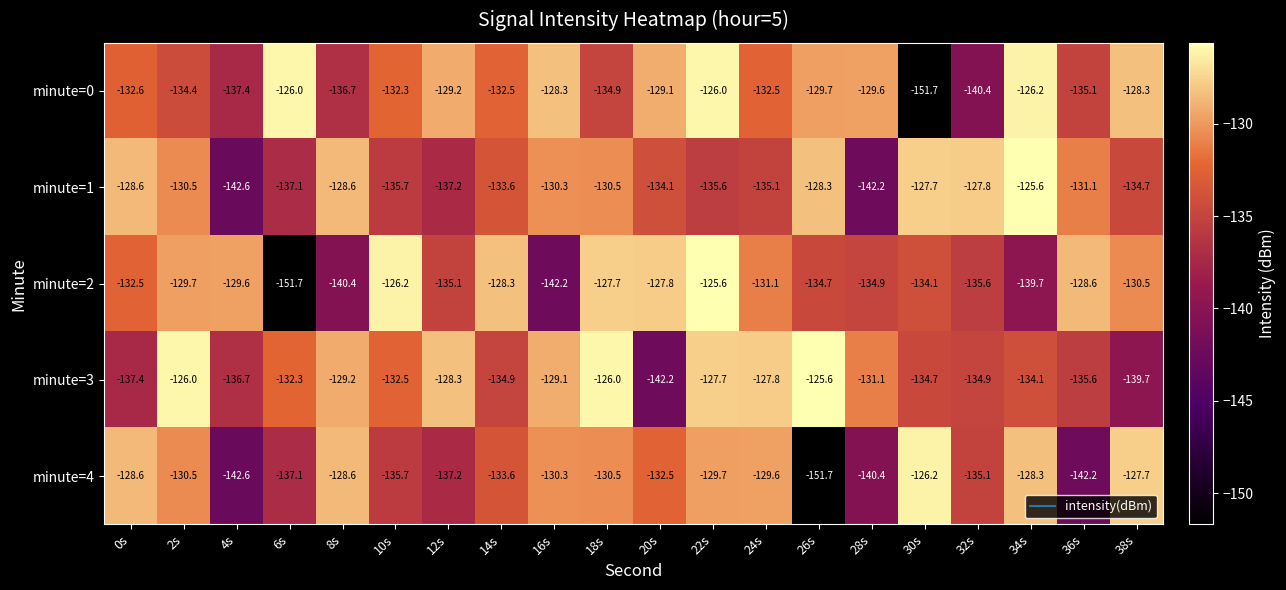

What is the sum of the minute=3 values at 6s and 8s?

-261.5